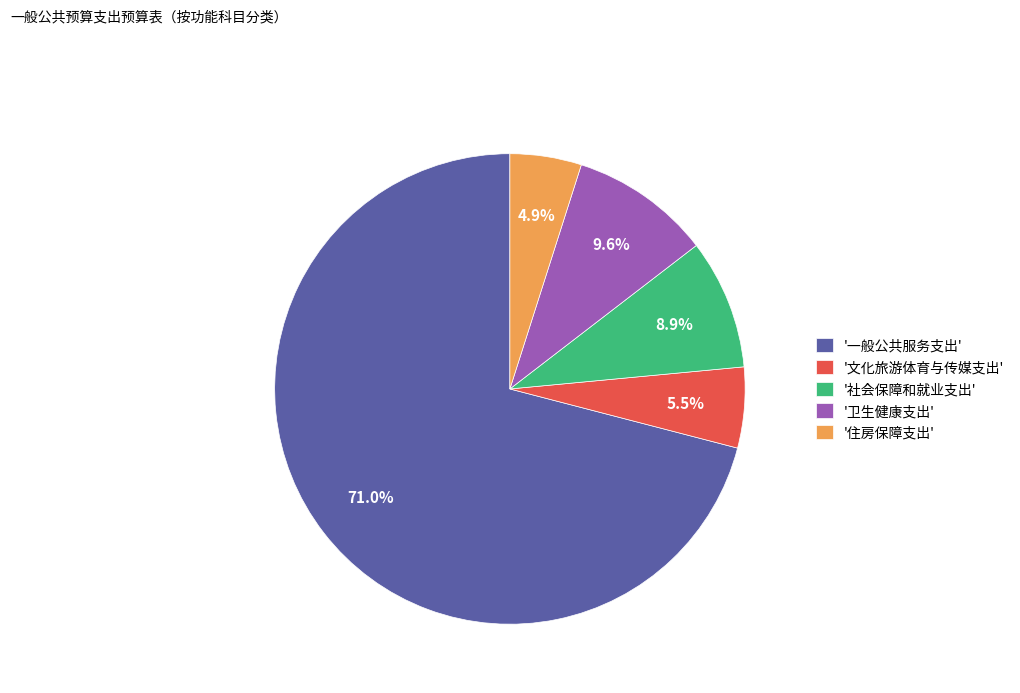

How many segments does this pie chart have?

5